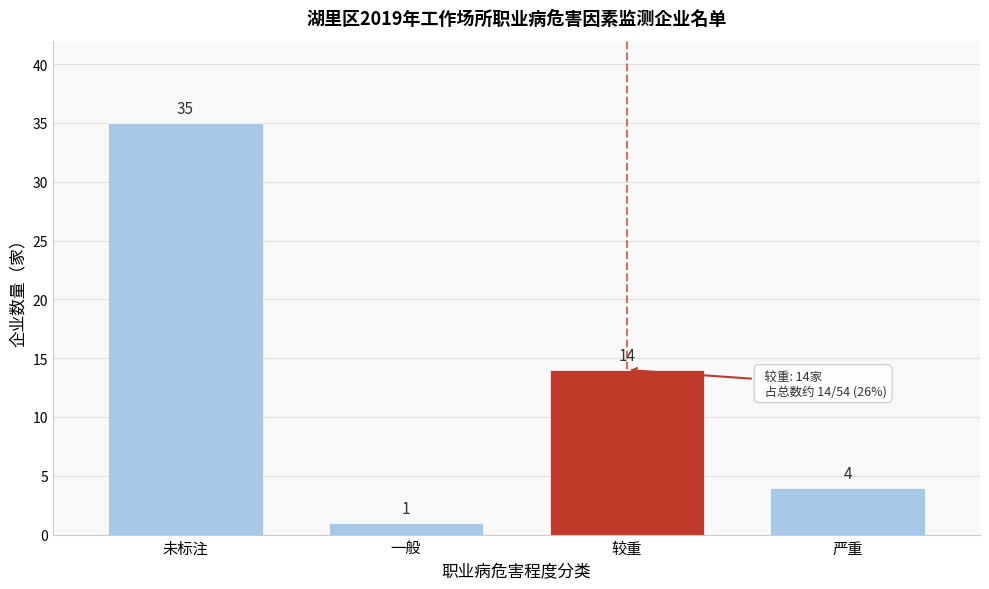

Reading left to right, what are all the values shown in this chart?

未标注=35	一般=1	较重=14	严重=4